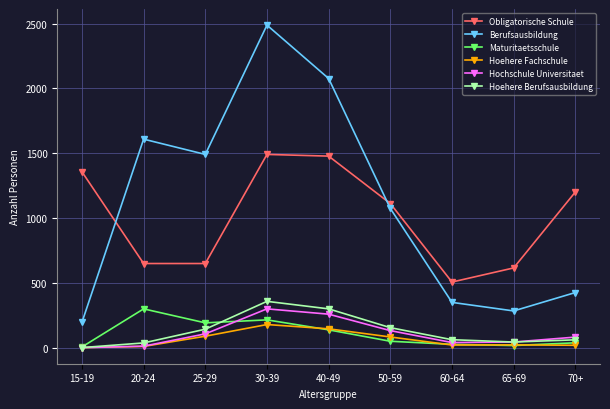

What is the total value across all series at 30-39?

5028